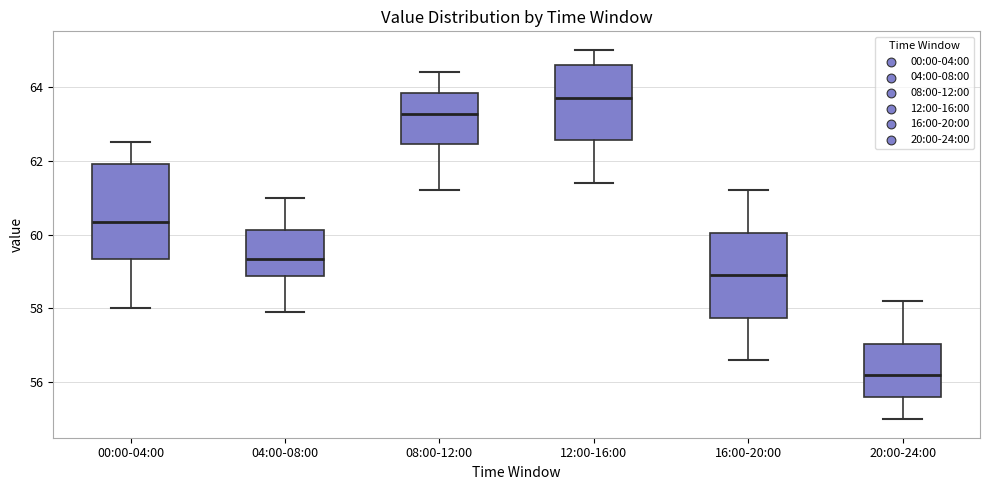

Which box is the tallest, from its lower edge to its upper edge?

00:00-04:00